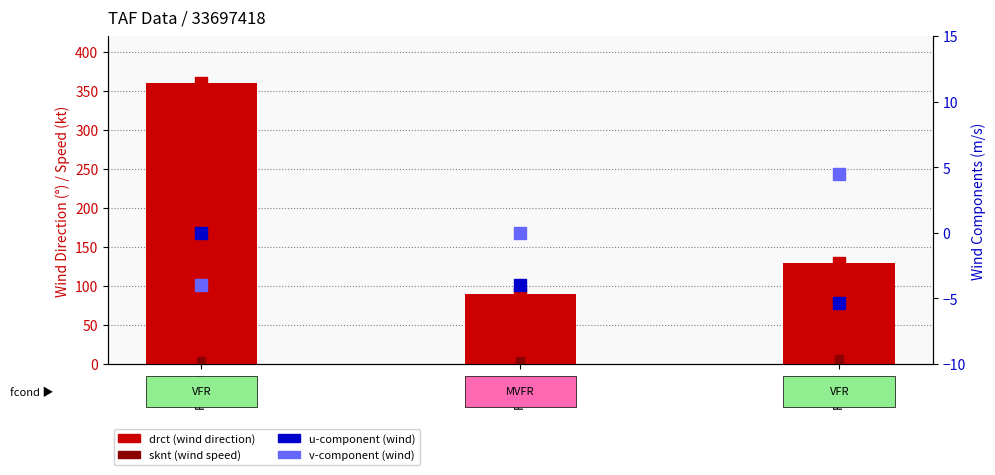

Reading left to right, transcribe all the data shown in this chart.

drct (wind direction): Row 0=360.0	Row 1=90.0	Row 2=130.0
u-component: Row 0=0.0	Row 1=-4.0	Row 2=-5.4
v-component: Row 0=-4.0	Row 1=-0.0	Row 2=4.5